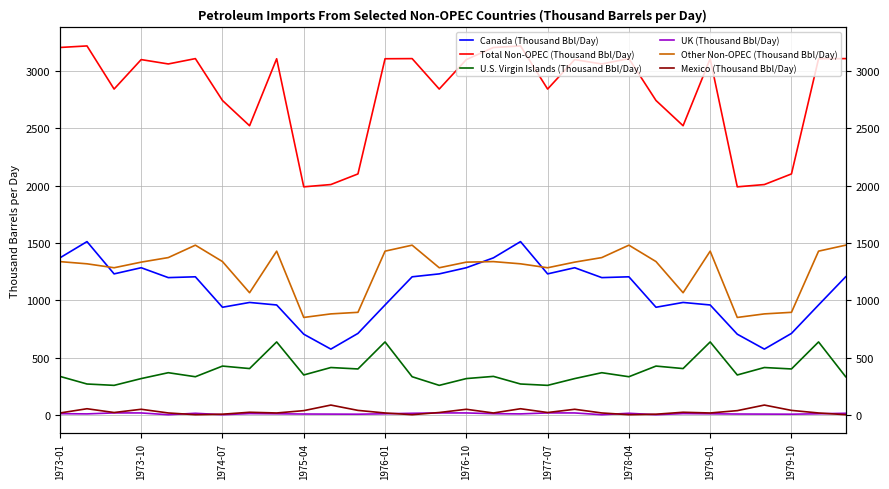

Is it true that U.S. Virgin Islands (Thousand Bbl/Day) equals 154.7 at 1978-04?

False